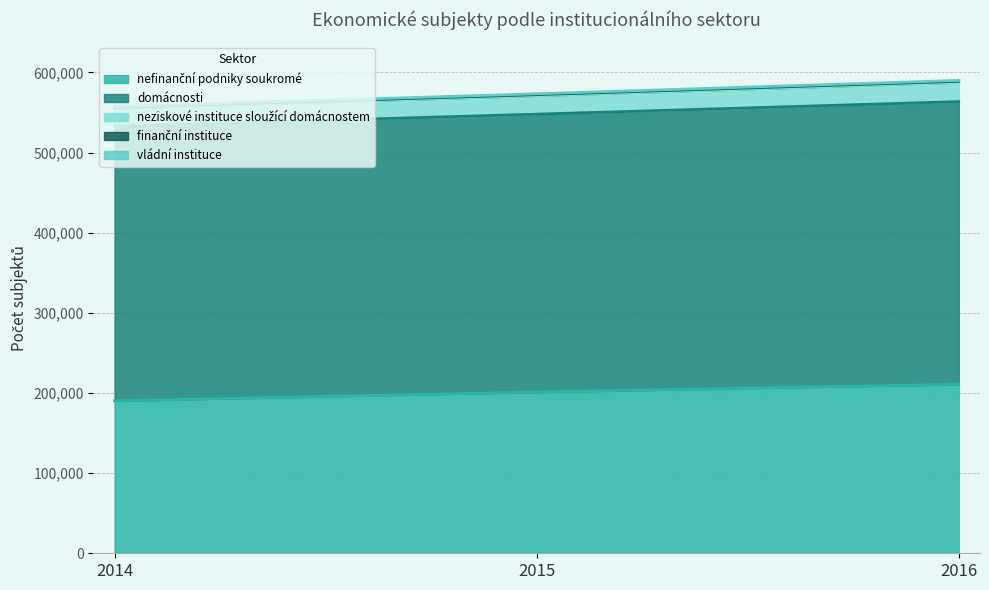

Does the chart have visible grid lines?

Yes